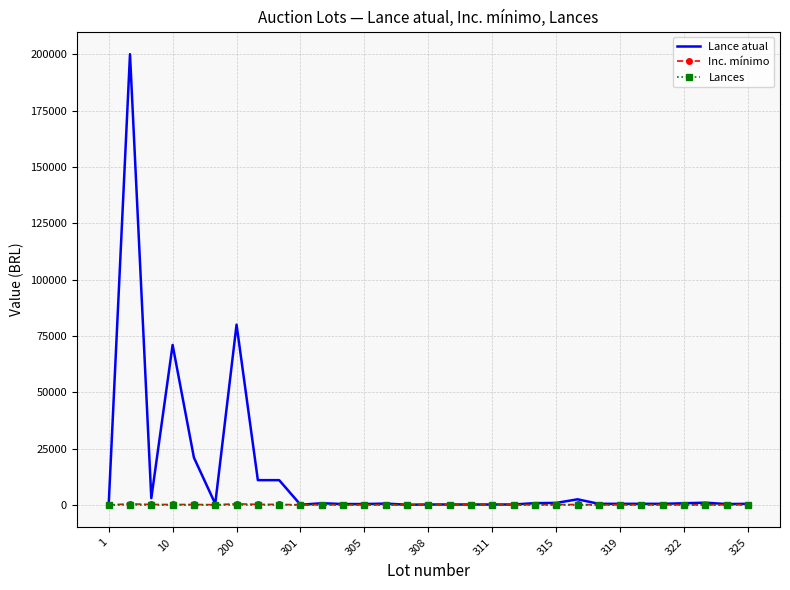

What is the maximum value for Lance atual?

200000.0